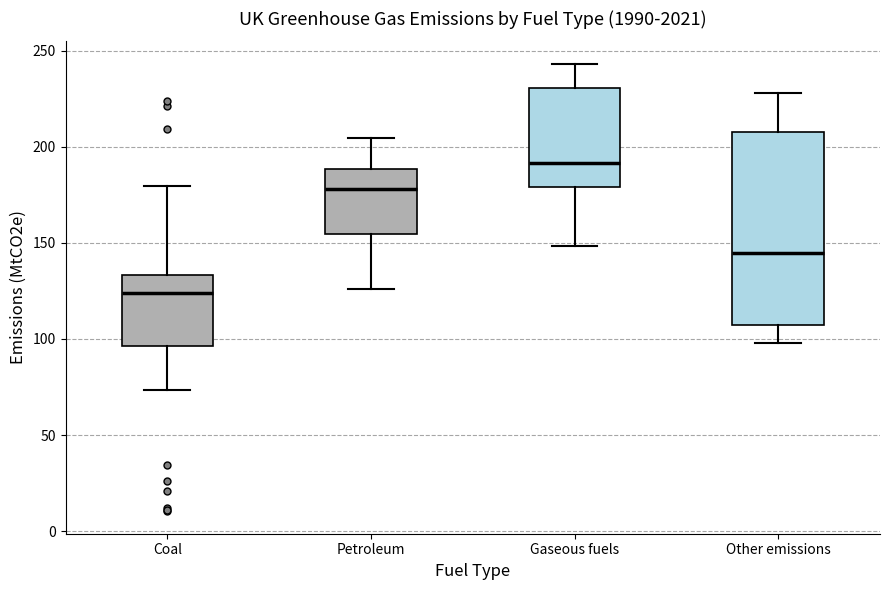

Which box's median line is the highest?

Gaseous fuels